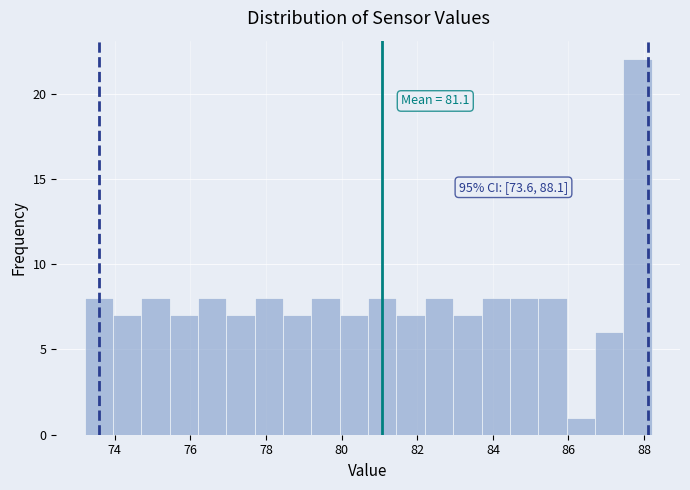

Around what value on the x-axis is the tallest bar? Give the approximate position of its centre, as read against the axis.

87.8